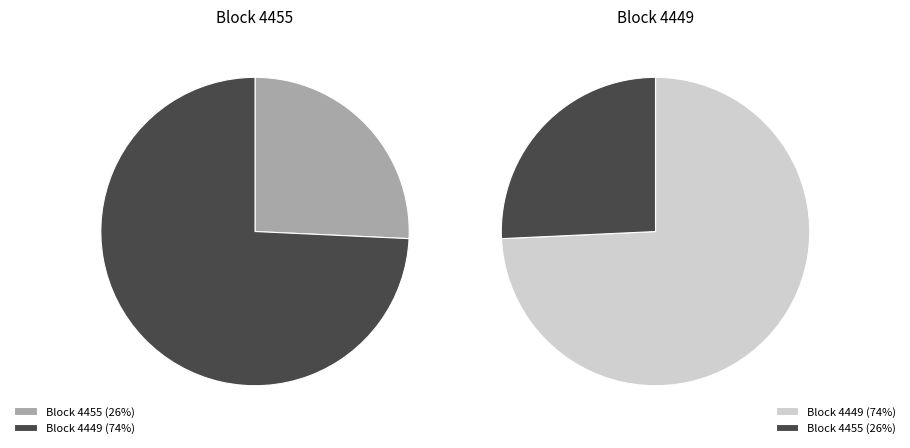

True or false: 4455 accounts for 40% of the total.

False